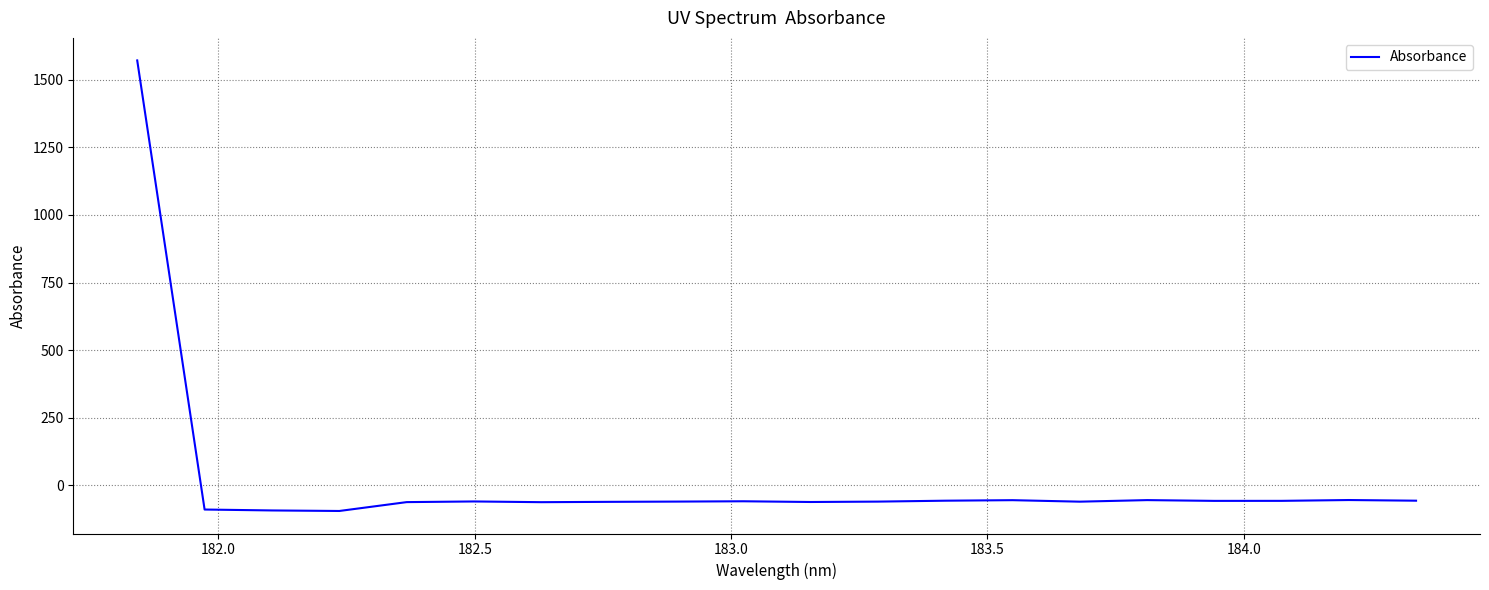

What is the smallest value displayed?

-94.4